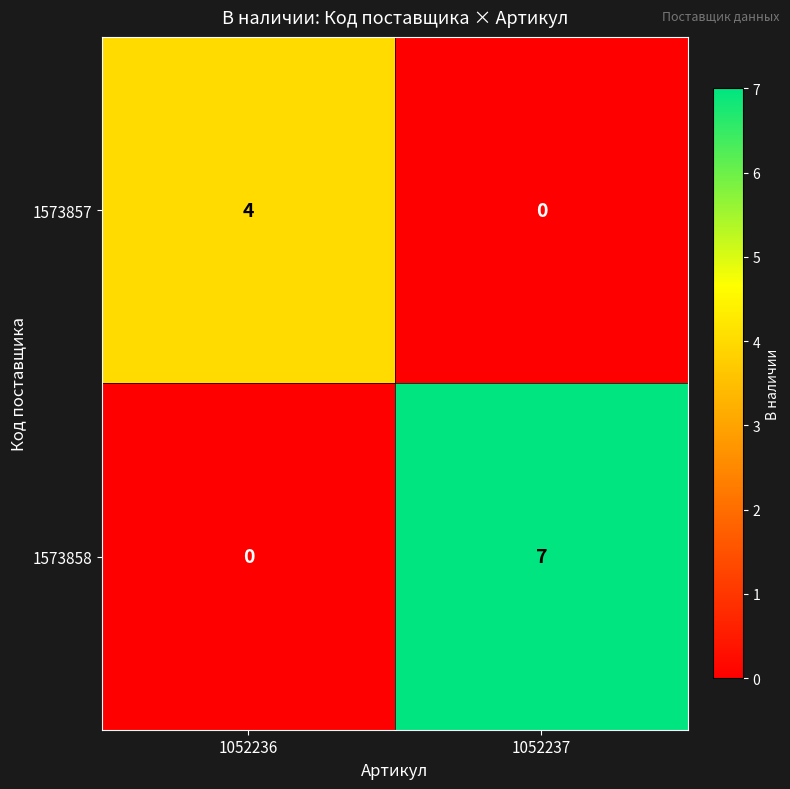

At how many categories does at least one series exceed 2?

2